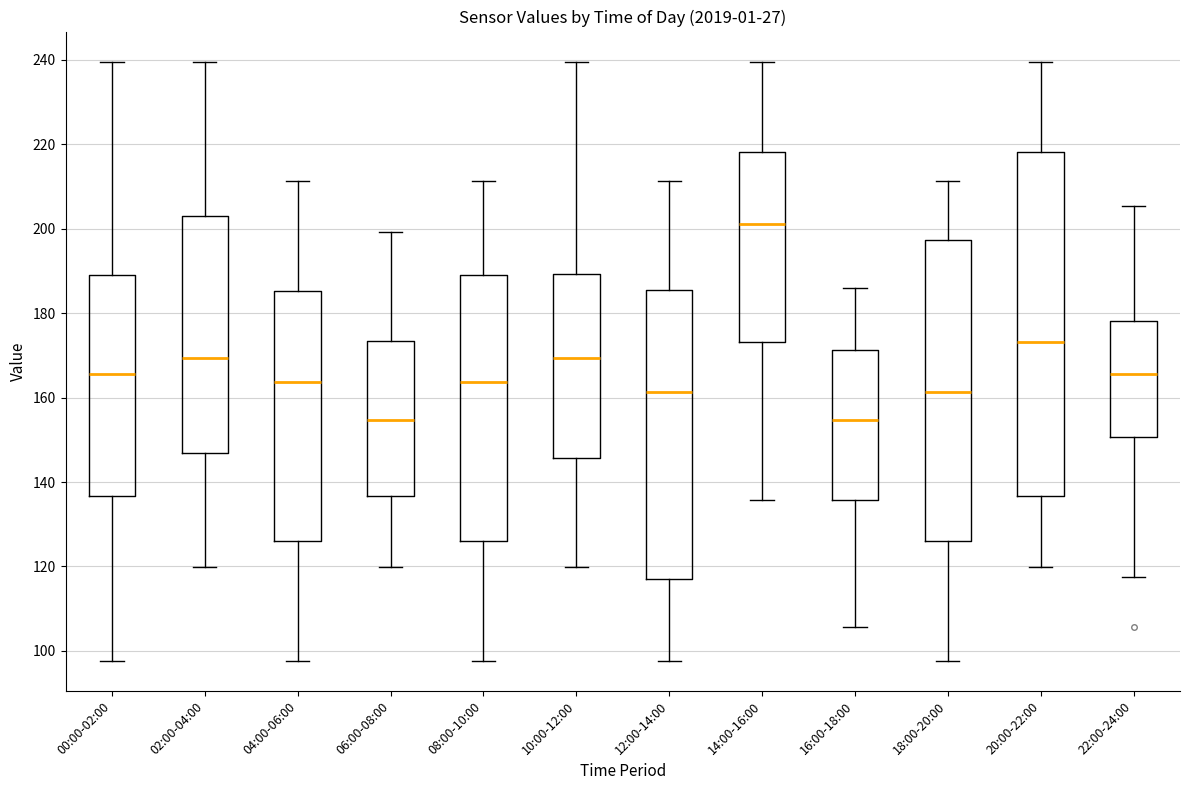

Comparing the boxes themselves (not the whiskers), which one is the tallest?

20:00-22:00